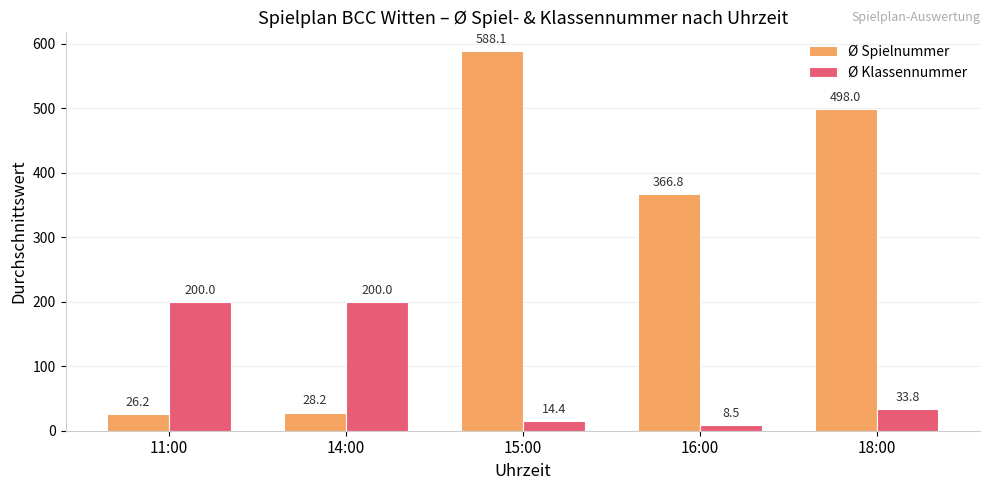

At which category is the sum across all series the highest?

15:00